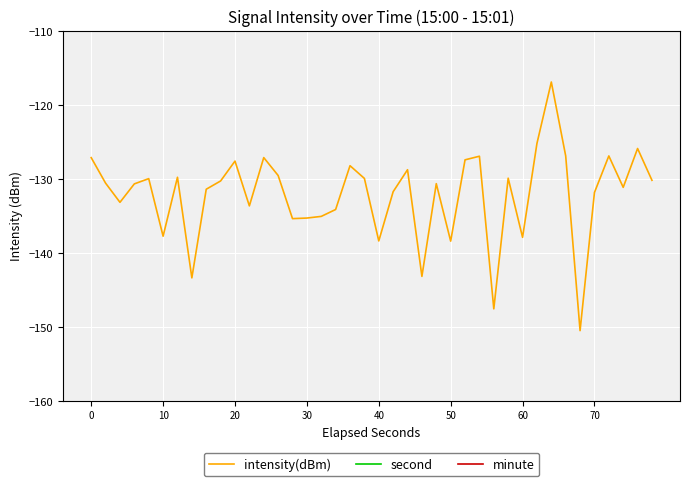

What is the average value of the minute series?

0.2